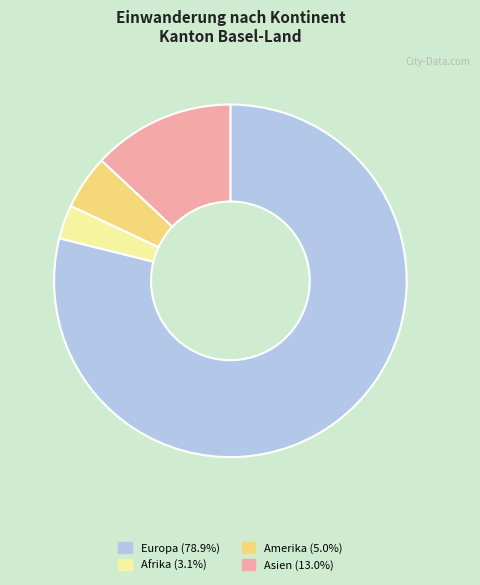

Is there a majority slice in this chart?

Yes